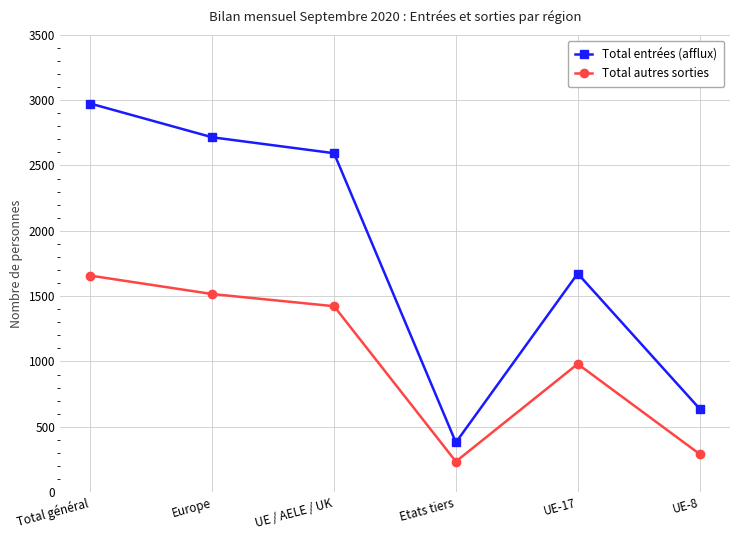

True or false: Total autres sorties and Total entrées (afflux) intersect in this chart.

False